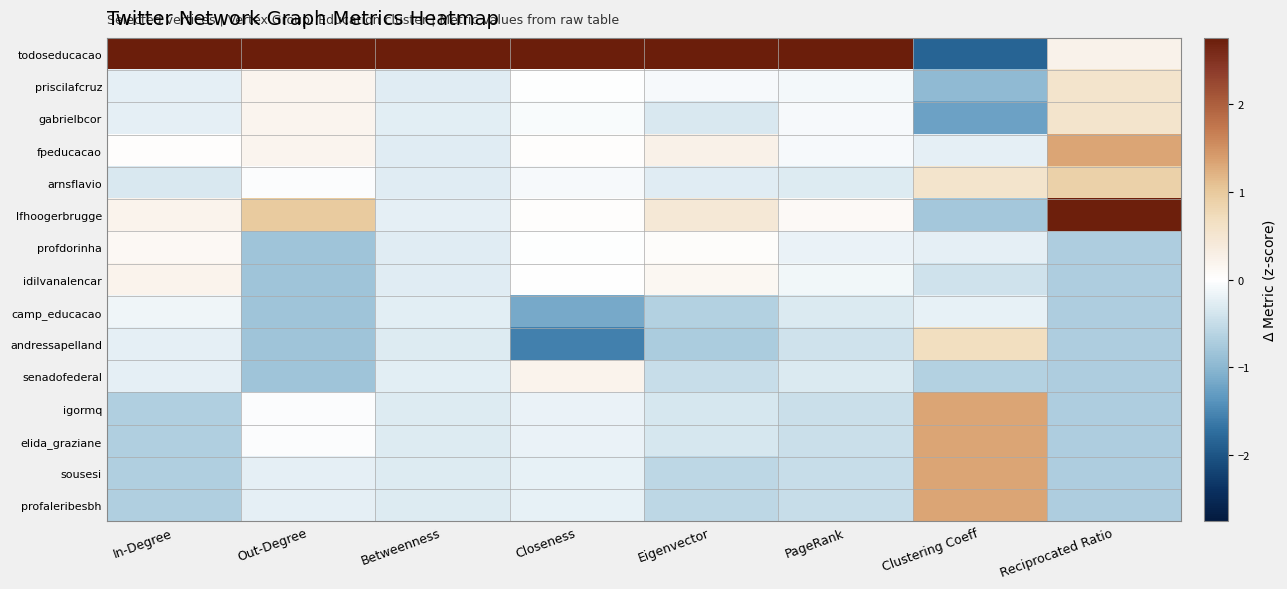

What is the greatest value displayed?

3.7